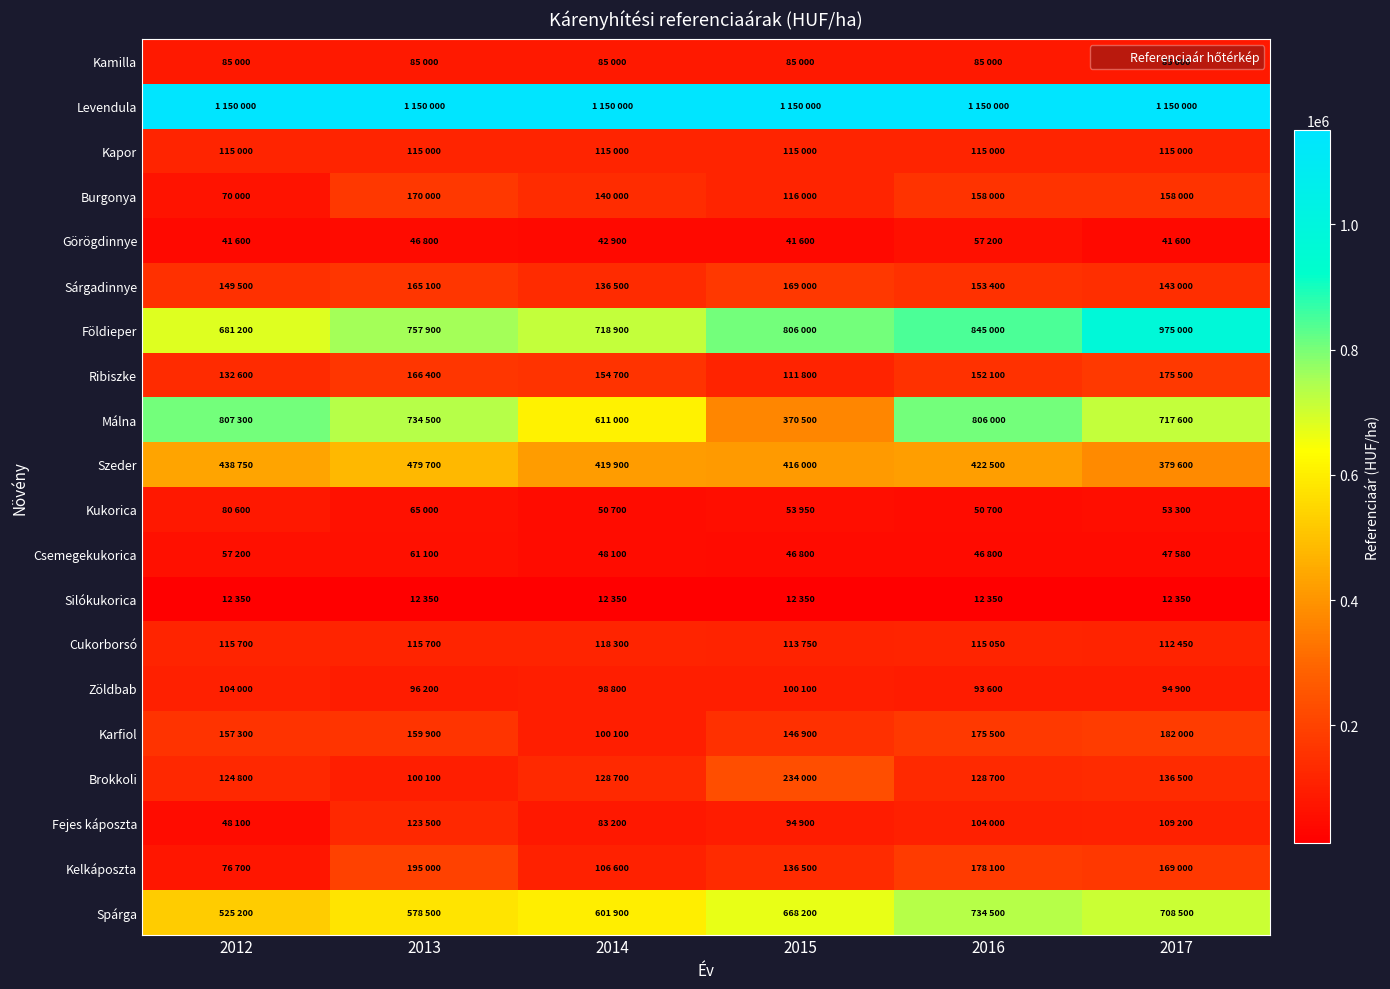

Reading left to right, extract all data points from this chart.

Kamilla: 2012=85000	2013=85000	2014=85000	2015=85000	2016=85000	2017=85000
Levendula: 2012=1150000	2013=1150000	2014=1150000	2015=1150000	2016=1150000	2017=1150000
Kapor: 2012=115000	2013=115000	2014=115000	2015=115000	2016=115000	2017=115000
Burgonya: 2012=70000	2013=170000	2014=140000	2015=116000	2016=158000	2017=158000
Görögdinnye: 2012=41600	2013=46800	2014=42900	2015=41600	2016=57200	2017=41600
Sárgadinnye: 2012=149500	2013=165100	2014=136500	2015=169000	2016=153400	2017=143000
Földieper: 2012=681200	2013=757900	2014=718900	2015=806000	2016=845000	2017=975000
Ribiszke: 2012=132600	2013=166400	2014=154700	2015=111800	2016=152100	2017=175500
Málna: 2012=807300	2013=734500	2014=611000	2015=370500	2016=806000	2017=717600
Szeder: 2012=438750	2013=479700	2014=419900	2015=416000	2016=422500	2017=379600
Kukorica: 2012=80600	2013=65000	2014=50700	2015=53950	2016=50700	2017=53300
Csemegekukorica: 2012=57200	2013=61100	2014=48100	2015=46800	2016=46800	2017=47580
Silókukorica: 2012=12350	2013=12350	2014=12350	2015=12350	2016=12350	2017=12350
Cukorborsó: 2012=115700	2013=115700	2014=118300	2015=113750	2016=115050	2017=112450
Zöldbab: 2012=104000	2013=96200	2014=98800	2015=100100	2016=93600	2017=94900
Karfiol: 2012=157300	2013=159900	2014=100100	2015=146900	2016=175500	2017=182000
Brokkoli: 2012=124800	2013=100100	2014=128700	2015=234000	2016=128700	2017=136500
Fejes káposzta: 2012=48100	2013=123500	2014=83200	2015=94900	2016=104000	2017=109200
Kelkáposzta: 2012=76700	2013=195000	2014=106600	2015=136500	2016=178100	2017=169000
Spárga: 2012=525200	2013=578500	2014=601900	2015=668200	2016=734500	2017=708500